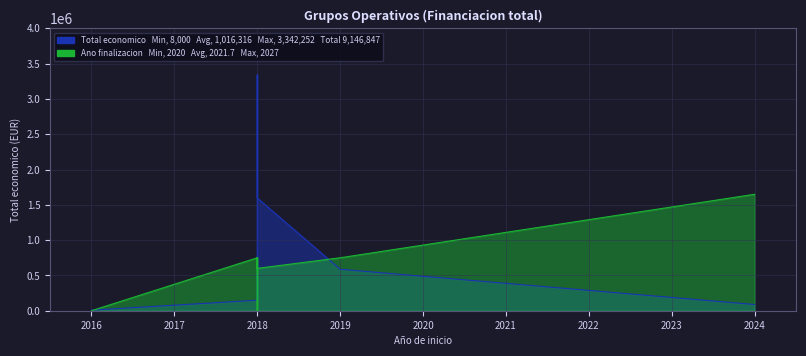

List the series in order of their peak value, highest first.

Total economico, Ano de finalizacion